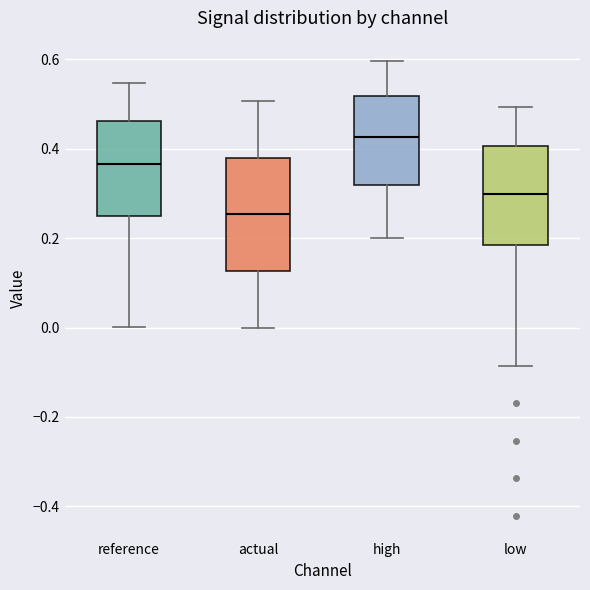

Reading left to right, read every box against the y-axis: the position of its median line, the range the box covers, and the ends of its whiskers. The values are not printed on the chart, so give them approximately, as read against the axis.

reference: median 0.36, box 0.24 to 0.46, whiskers 0.00 to 0.54
actual: median 0.26, box 0.12 to 0.38, whiskers 0.00 to 0.50
high: median 0.42, box 0.32 to 0.52, whiskers 0.20 to 0.60
low: median 0.30, box 0.18 to 0.40, whiskers -0.08 to 0.50